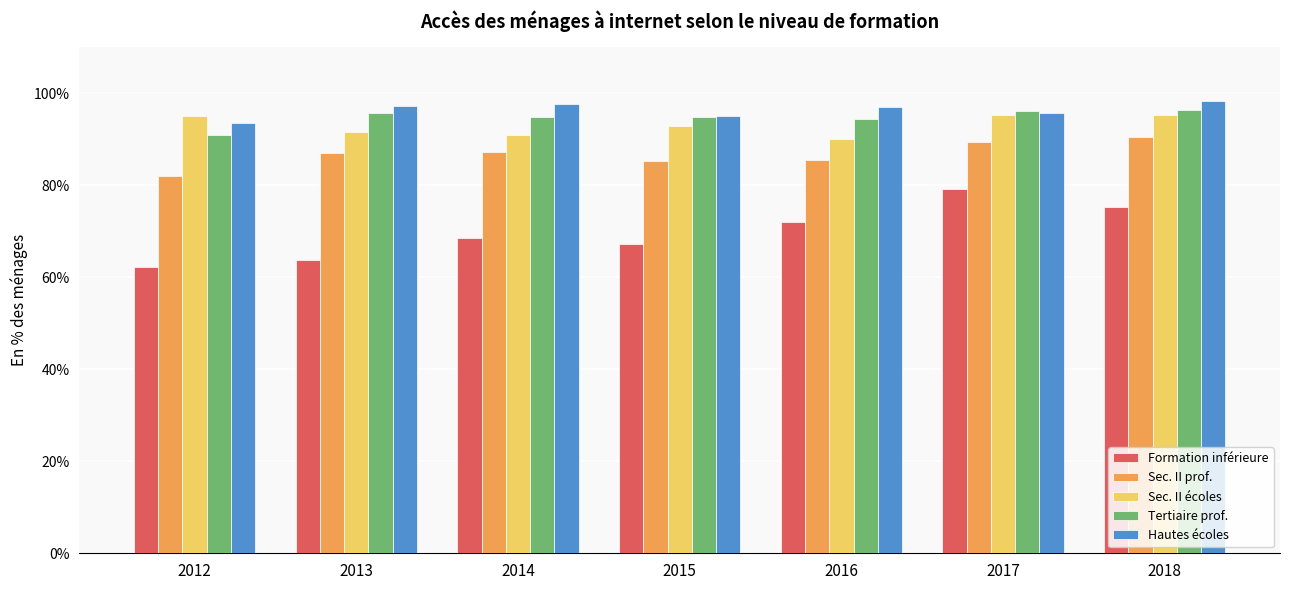

What is the sum of the Tertiaire prof. values at 2015 and 2014?

189.8